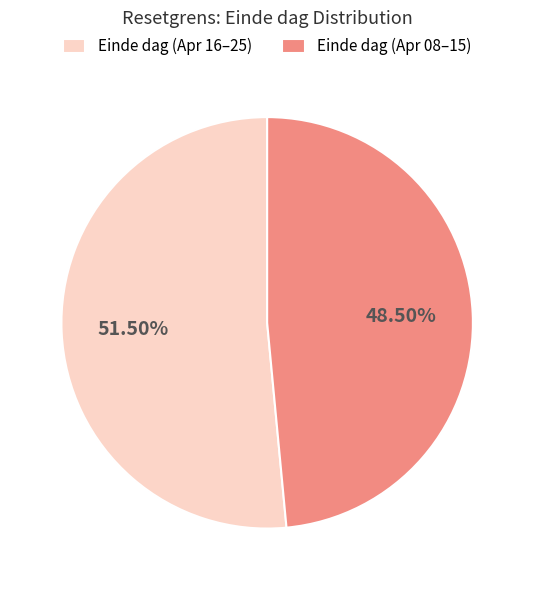

Is there a majority slice in this chart?

Yes